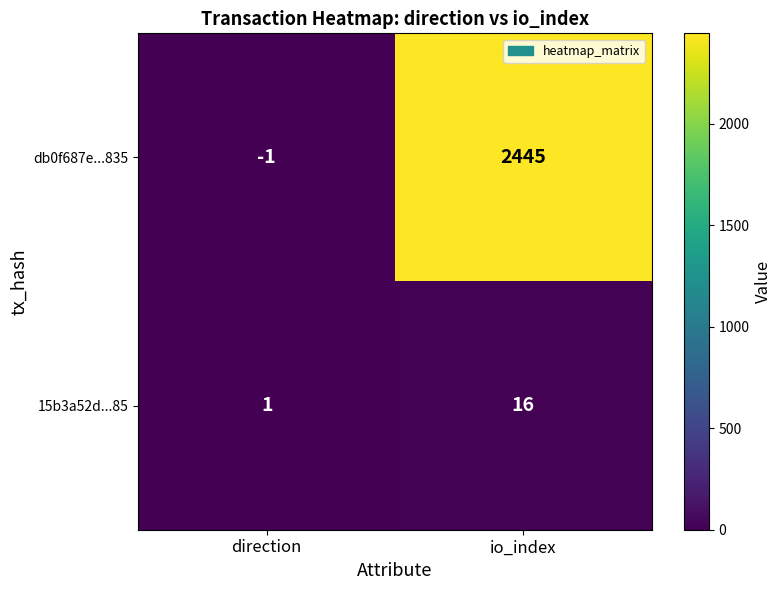

Reading left to right, what are all the values shown in this chart?

db0f687e...835: -1	2445
15b3a52d...85: 1	16